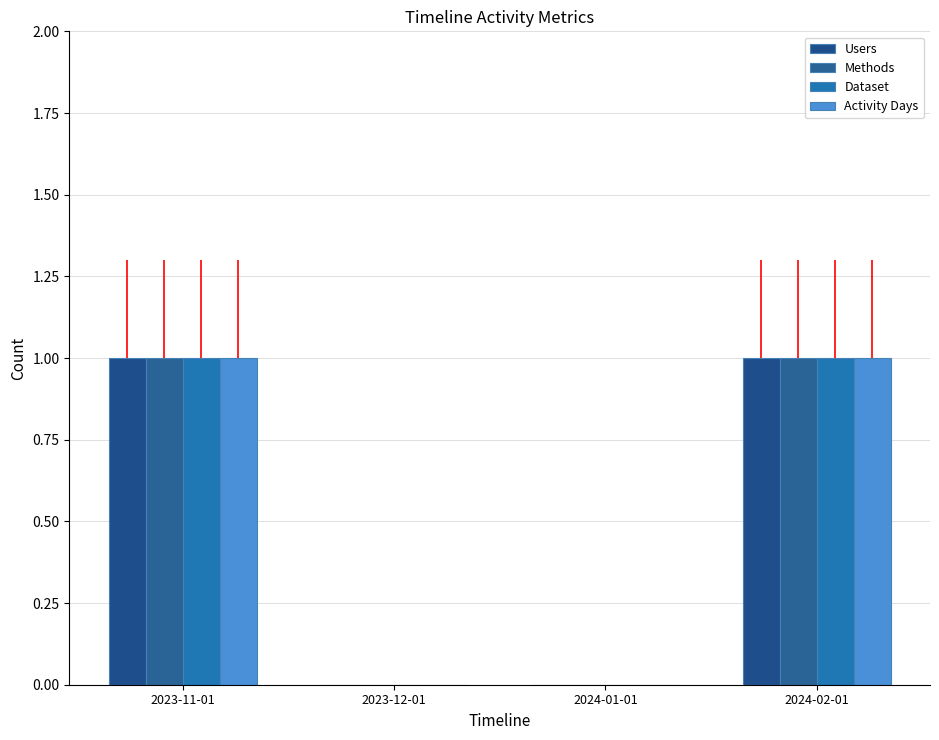

At which label does Methods reach its peak?

2023-11-01